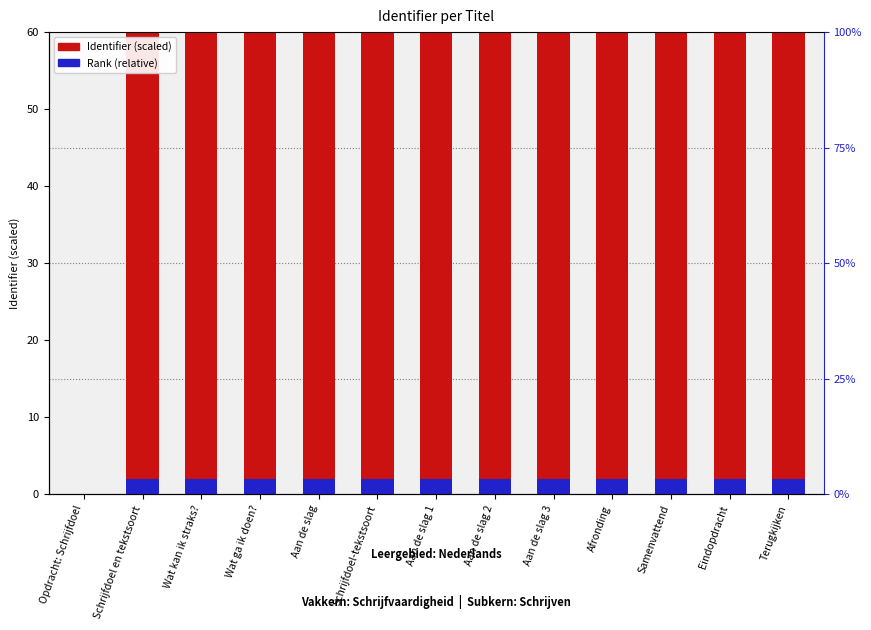

Rank the categories by Rank (relative) value from highest to lowest.

Terugkijken, Eindopdracht, Samenvattend, Afronding, Aan de slag 3, Aan de slag 2, Aan de slag 1, Schrijfdoel-tekstsoort, Aan de slag, Wat ga ik doen?, Wat kan ik straks?, Schrijfdoel en tekstsoort, Opdracht: Schrijfdoel